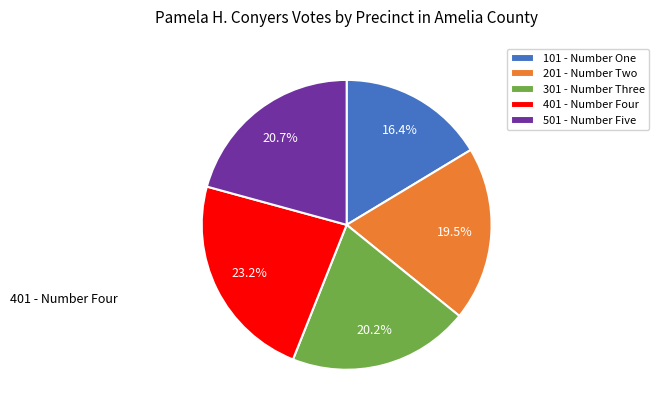

What percentage is the 301 - Number Three slice, to the nearest percent?

20%